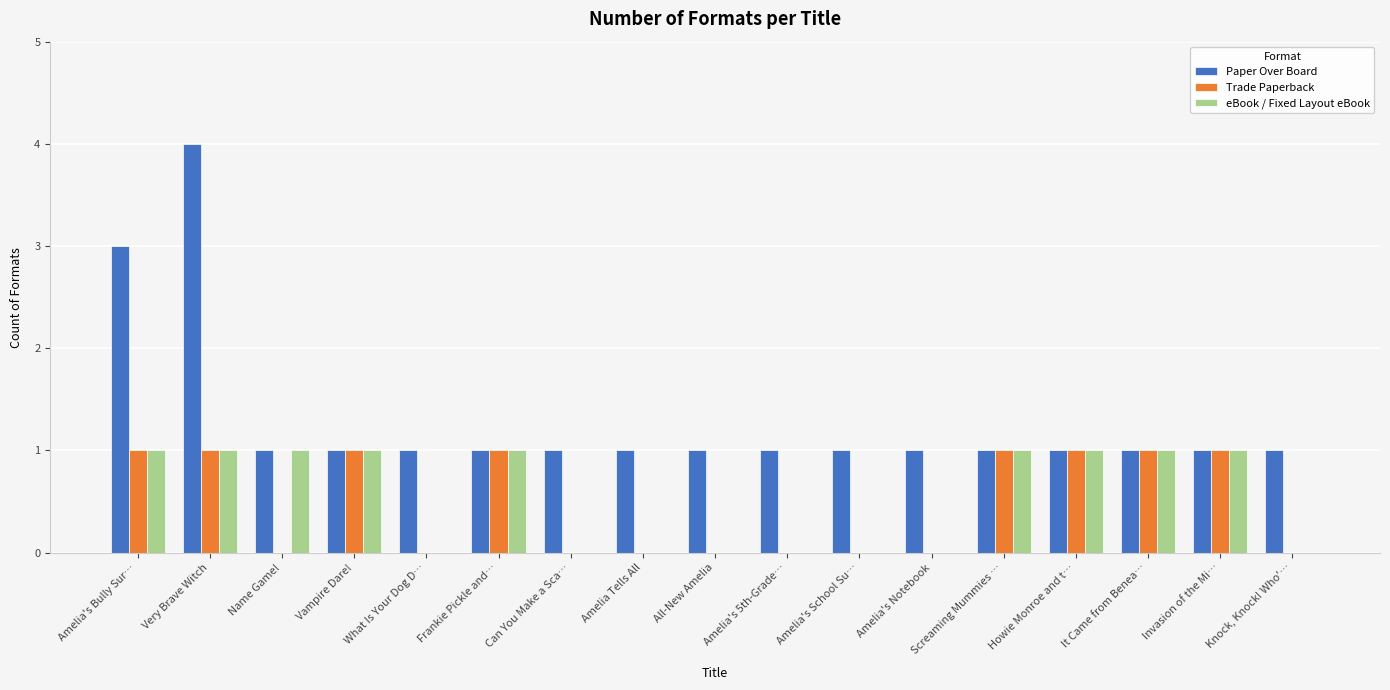

Reading left to right, list all the values displayed in this chart.

Paper Over Board: 3	4	1	1	1	1	1	1	1	1	1	1	1	1	1	1	1
Trade Paperback: 1	1	0	1	0	1	0	0	0	0	0	0	1	1	1	1	0
eBook / Fixed Layout eBook: 1	1	1	1	0	1	0	0	0	0	0	0	1	1	1	1	0